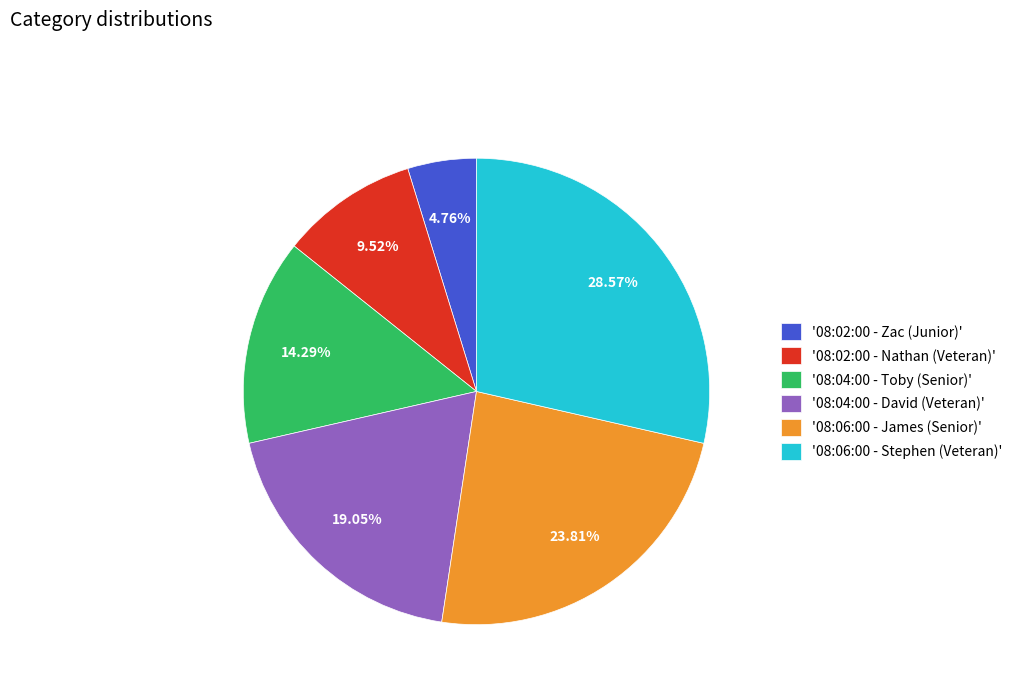

Is there any slice that represents more than half of the pie?

No